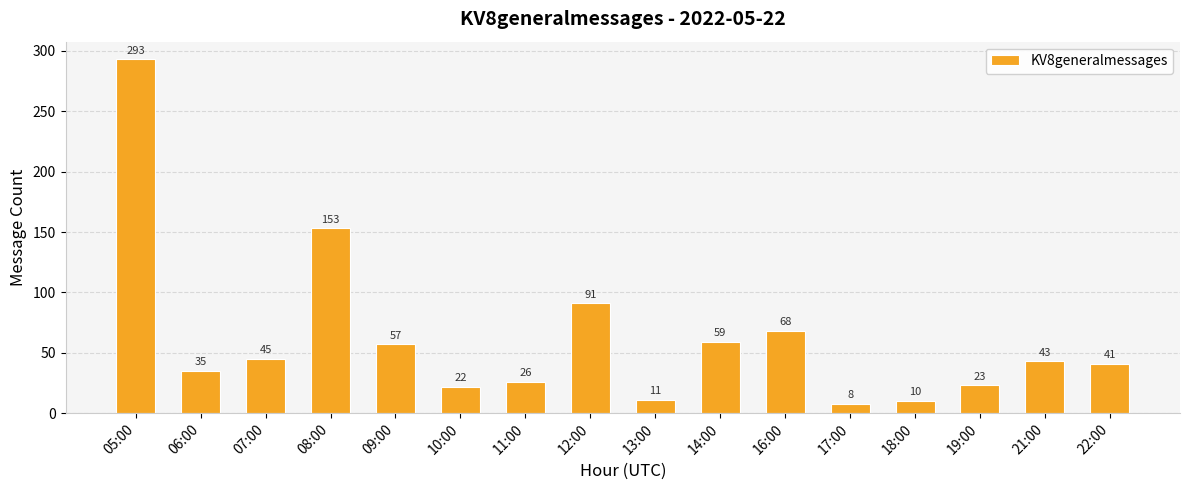

Reading right to left, extract all data points from this chart.

41	43	23	10	8	68	59	11	91	26	22	57	153	45	35	293